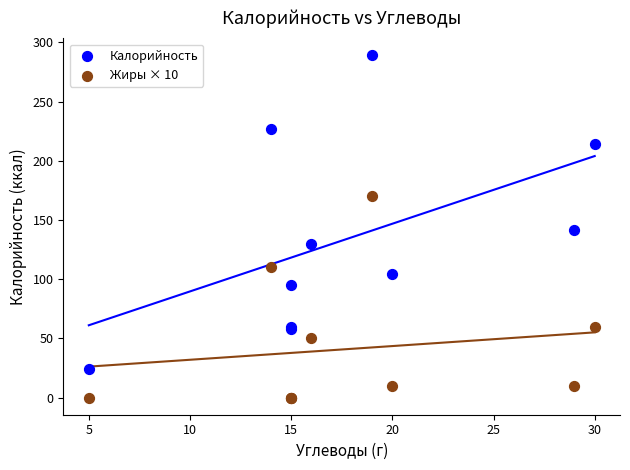

Which series contains the lowest Y value?

Жиры × 10